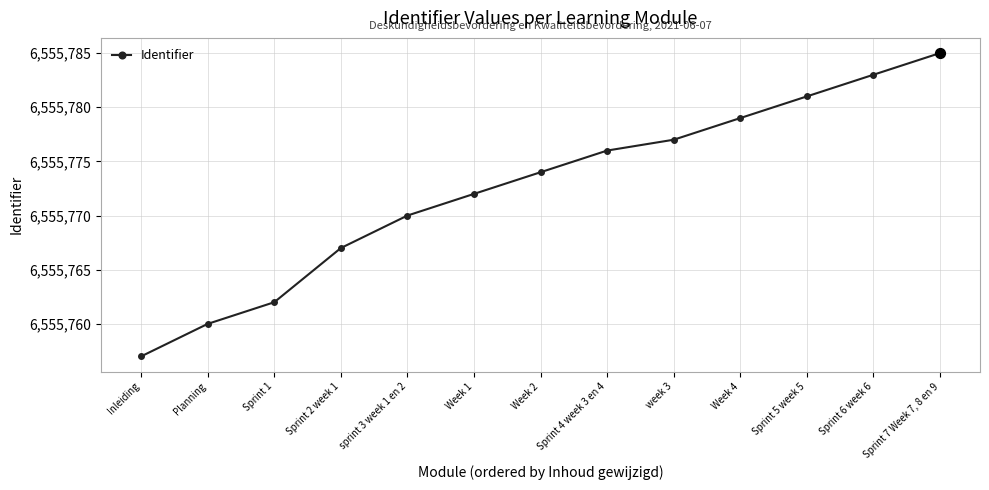

Approximately how many times larger is the value at Sprint 2 week 1 compared to Week 2?

1.0